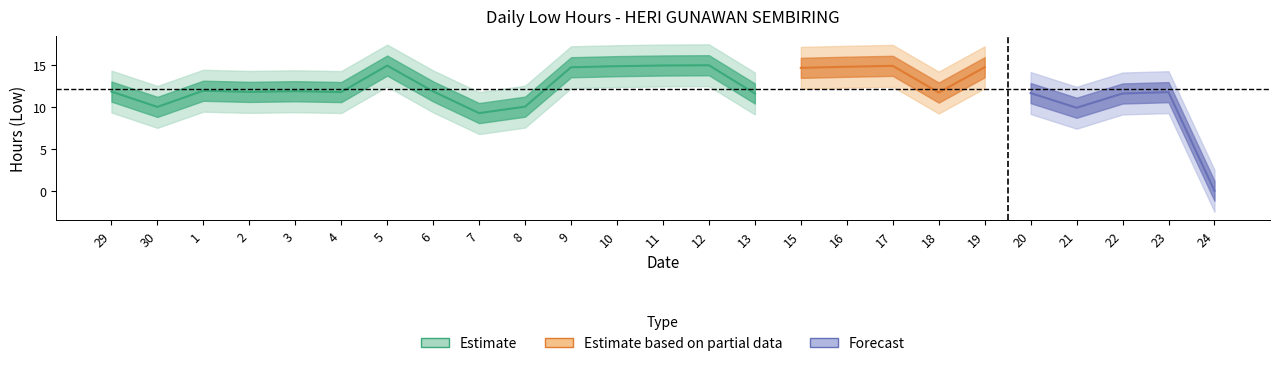

At which label is the value closest to 7?

7